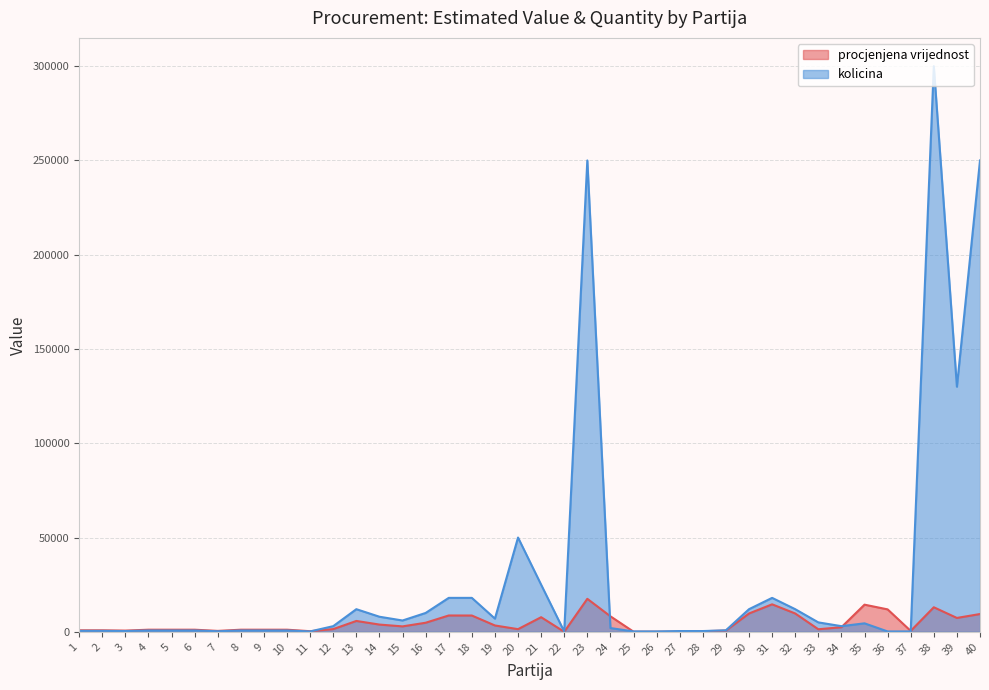

Rank the series by their average value, from highest to lowest.

kolicina, procjenjena vrijednost